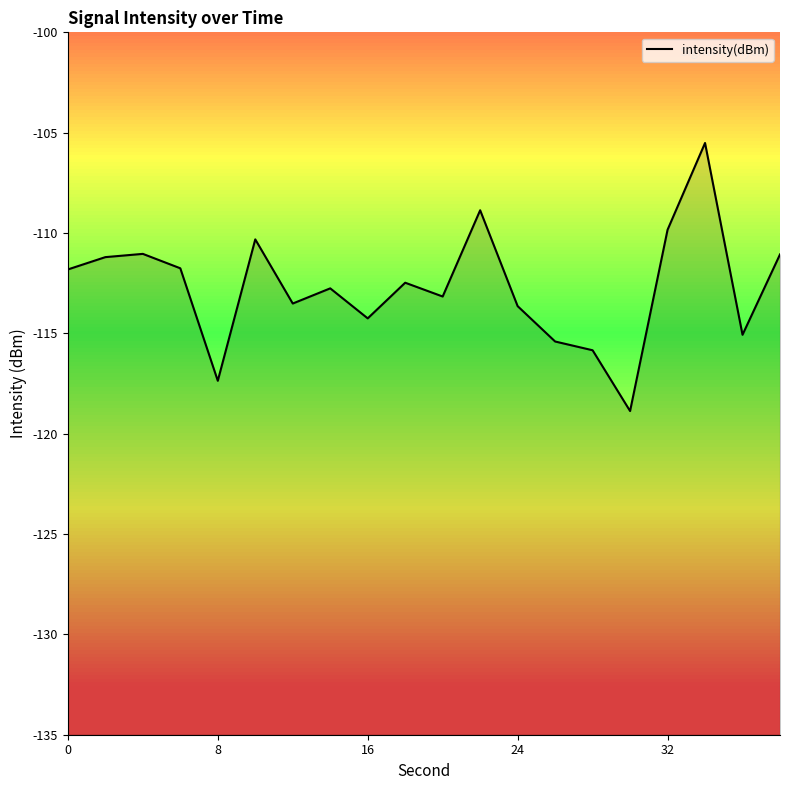

True or false: the data has more than 1 interior local peaks.

True